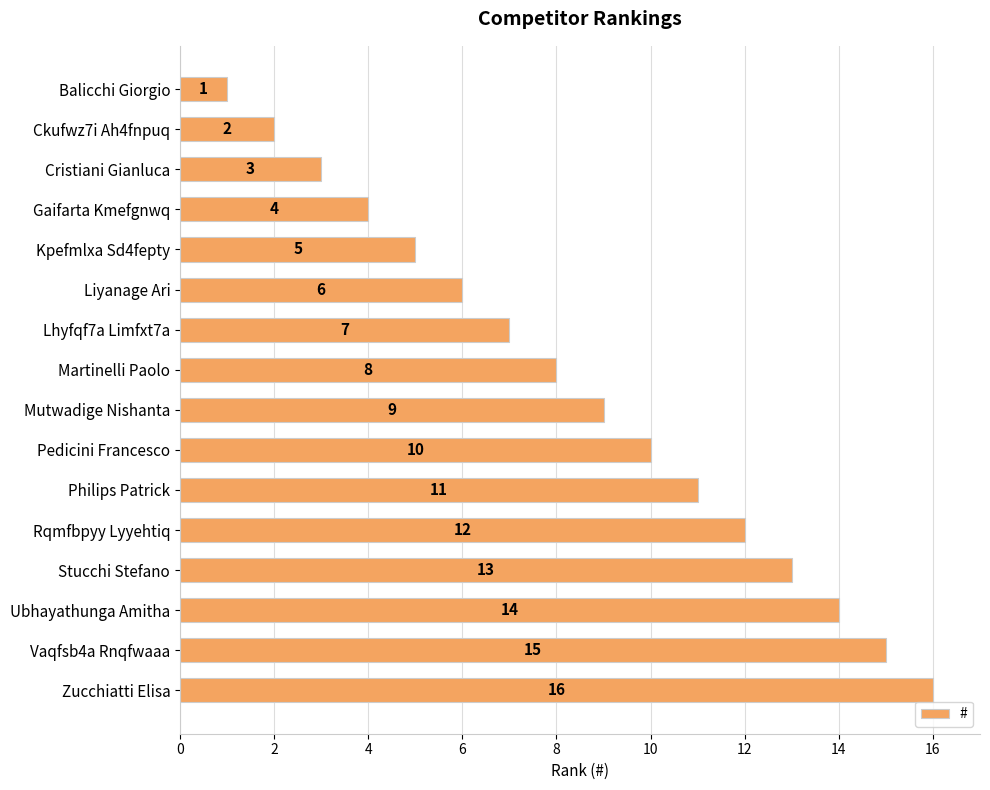

What is the ratio of the value at Ubhayathunga Amitha to the value at Pedicini Francesco?

1.4